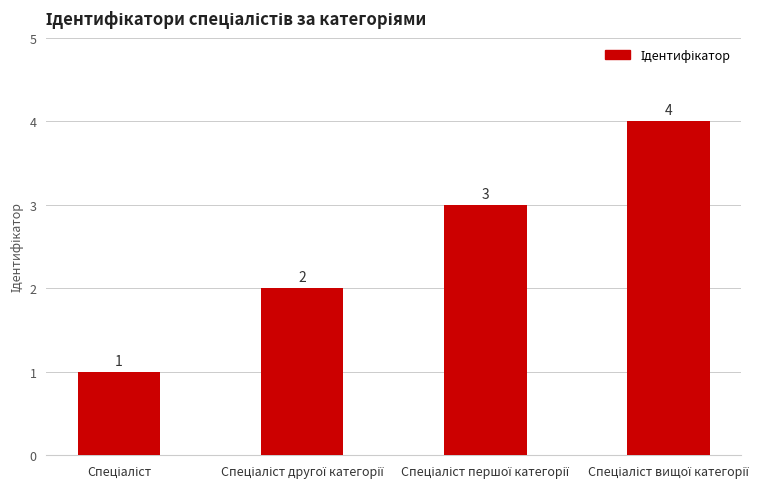

What is the maximum value shown in the chart?

4